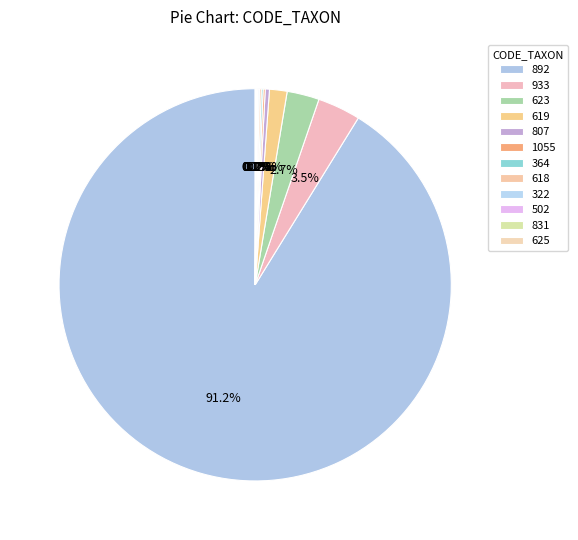

Which category has the smallest portion of the pie?

625